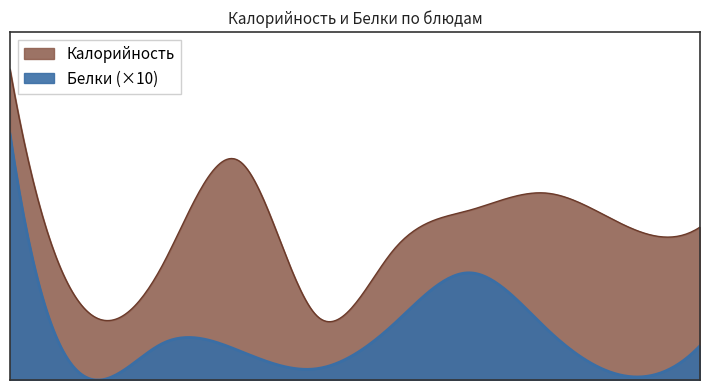

What is the maximum value for Белки?

20.3